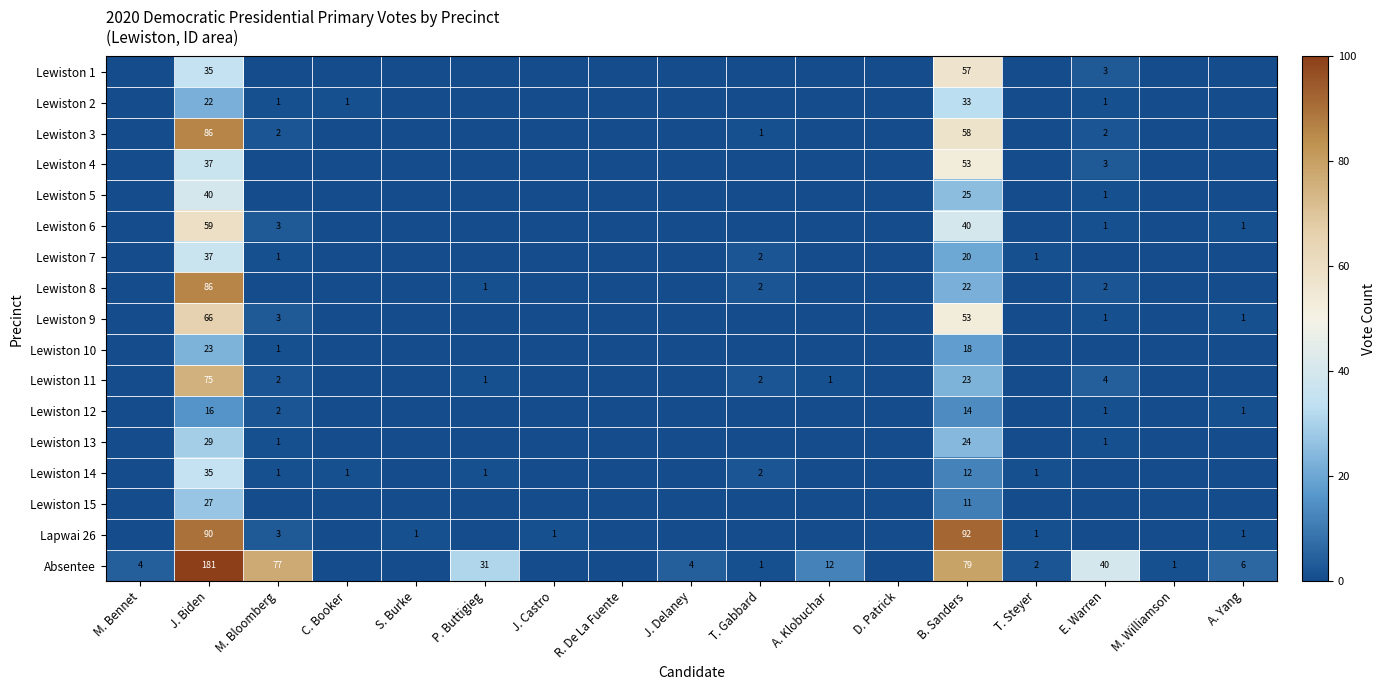

What is the total value across all series at B. Sanders?

634